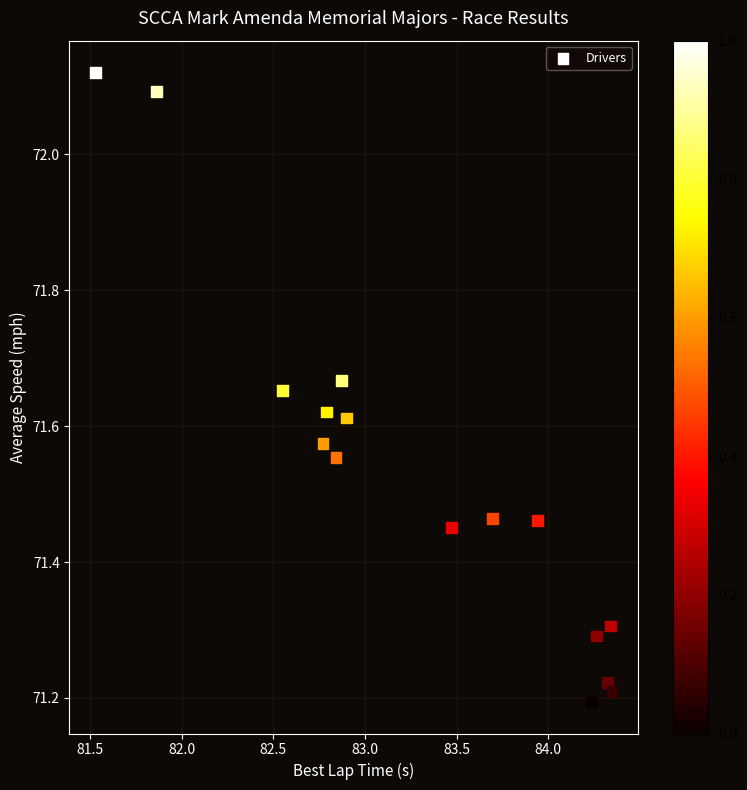

What is the range of X values (max minus min)?

2.8